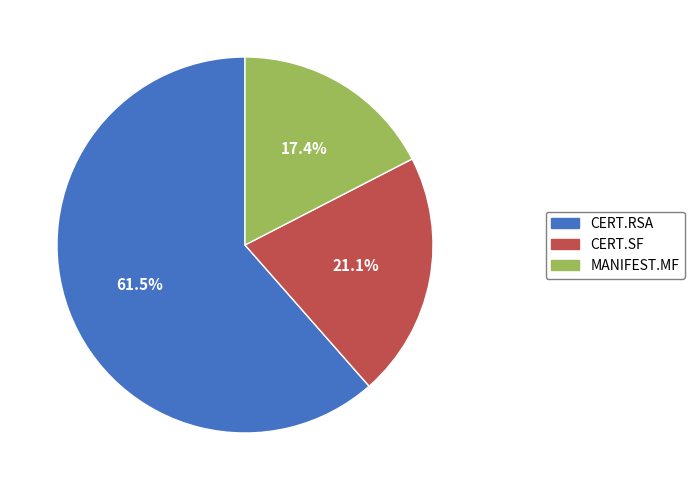

Rank the categories by value from highest to lowest.

CERT.RSA, CERT.SF, MANIFEST.MF